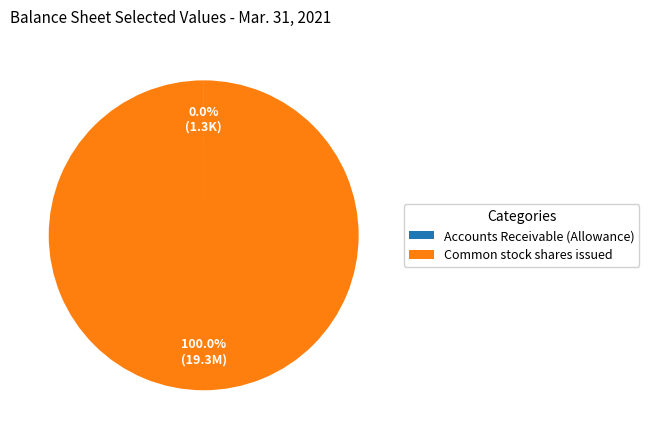

Which slice is the largest?

Common stock shares issued